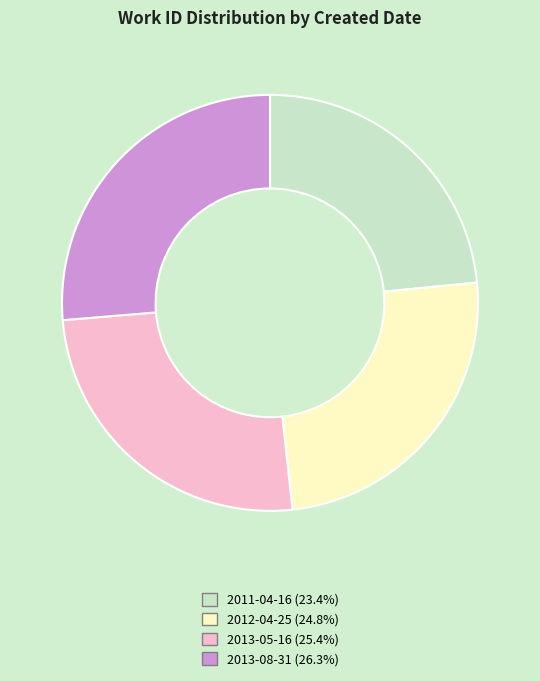

Rank the categories by value from lowest to highest.

2011-04-16, 2012-04-25, 2013-05-16, 2013-08-31